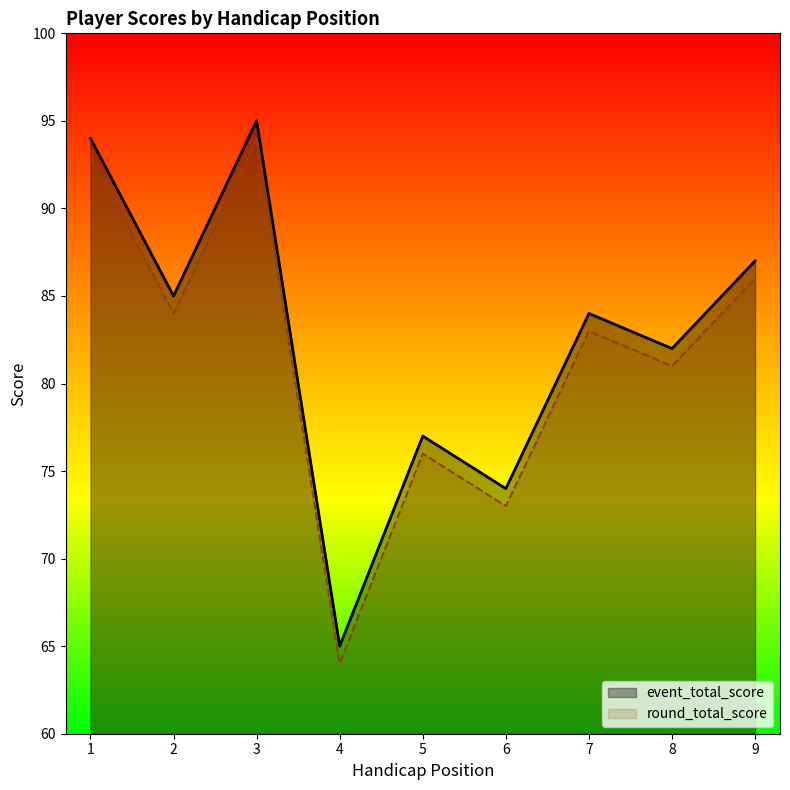

List the series in order of their overall mean, highest first.

event_total_score, round_total_score